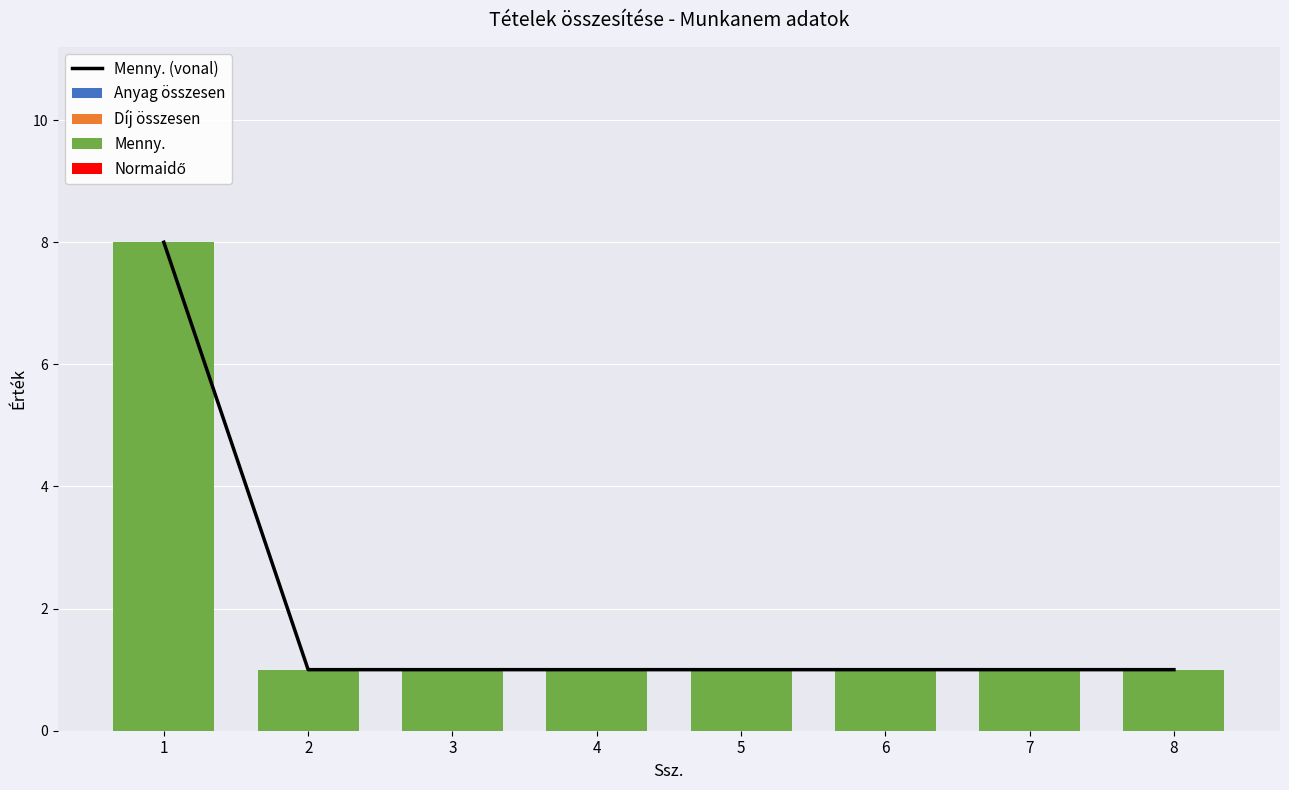

How many groups of bars are there?

8